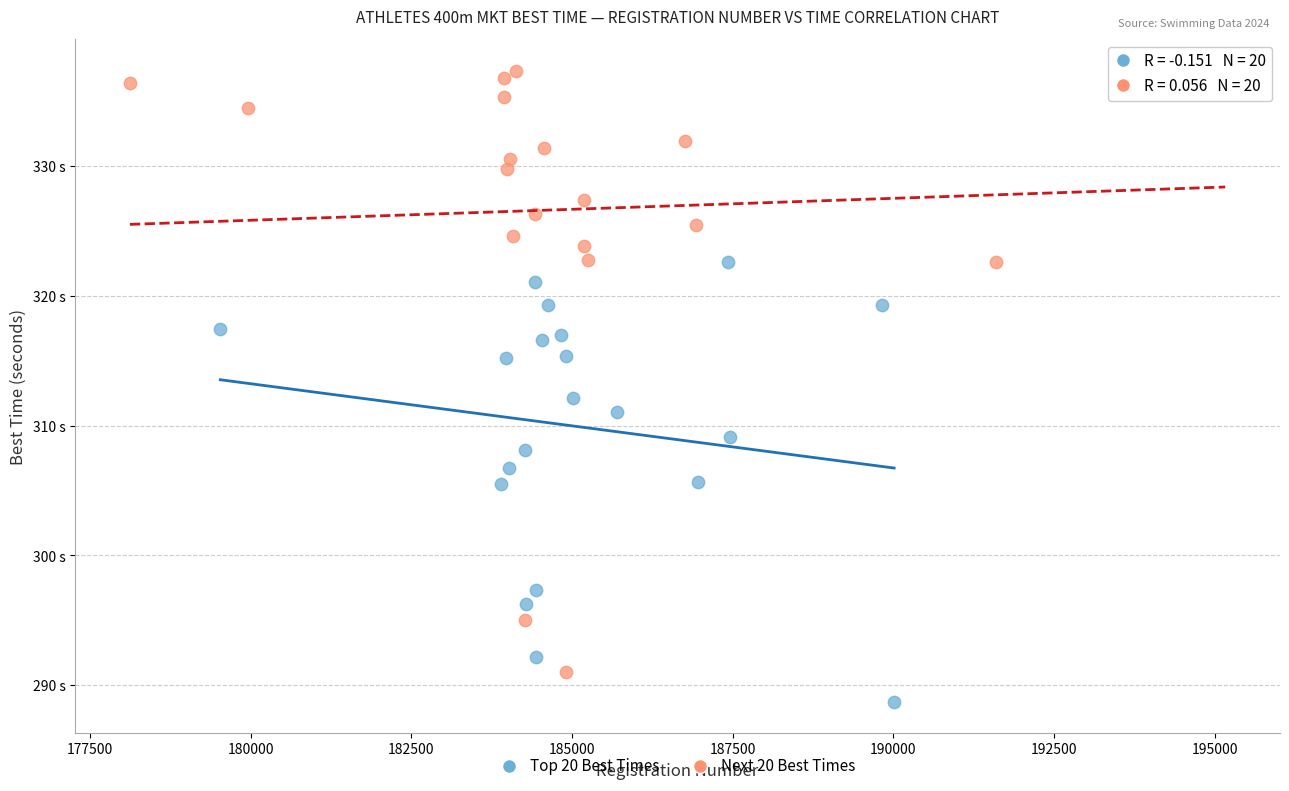

Which series contains the lowest Y value?

Top 20 Best Times